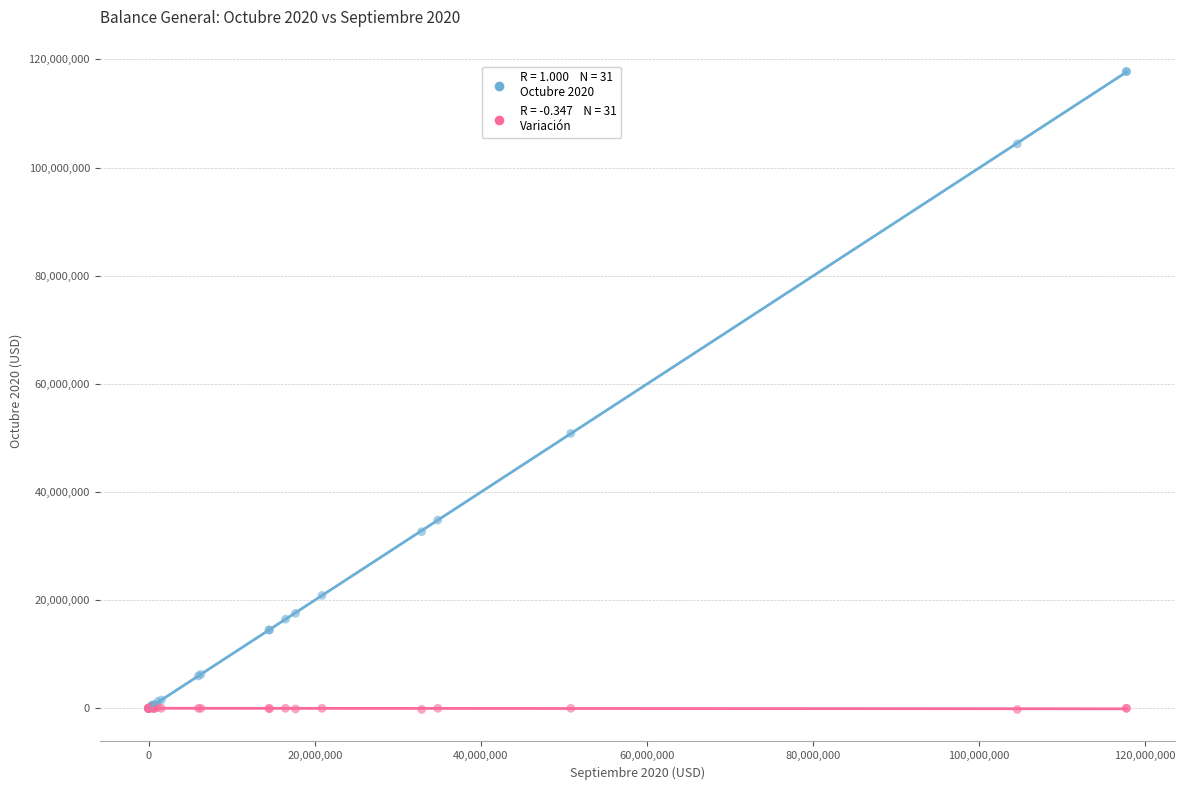

Across all series, what Y value is closest to 58756059?

50824276.1